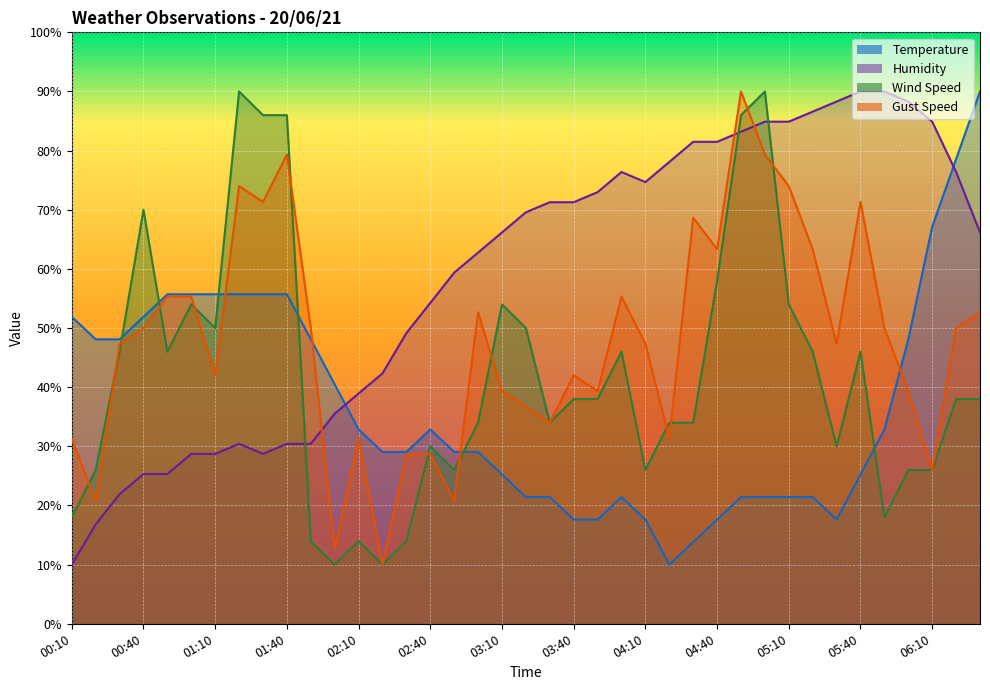

After their last crossing, which series has the higher values: Gust Speed or Temperature?

Temperature